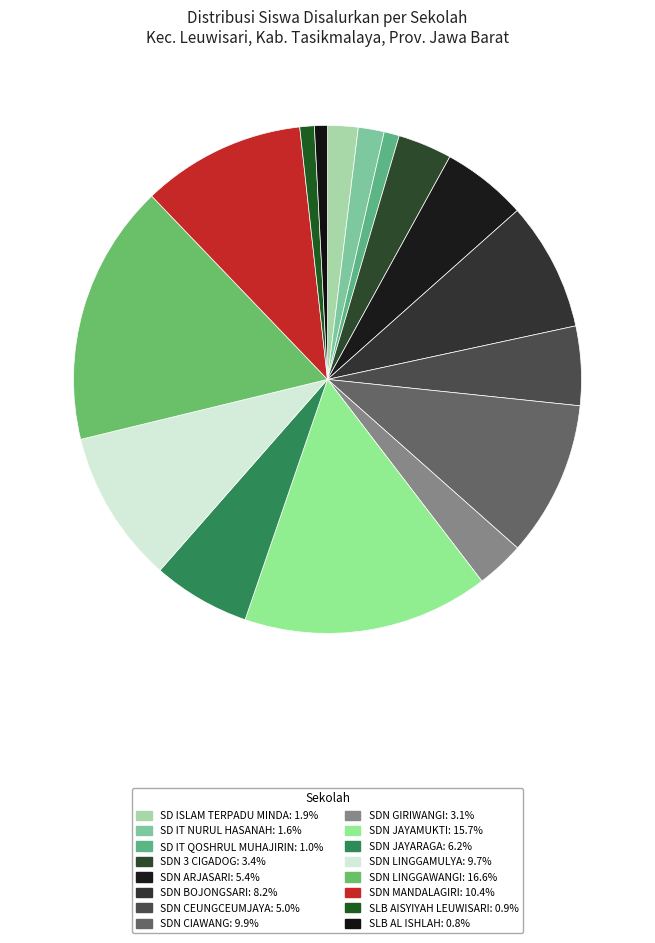

What is the smallest slice in the pie chart?

SLB AL ISHLAH